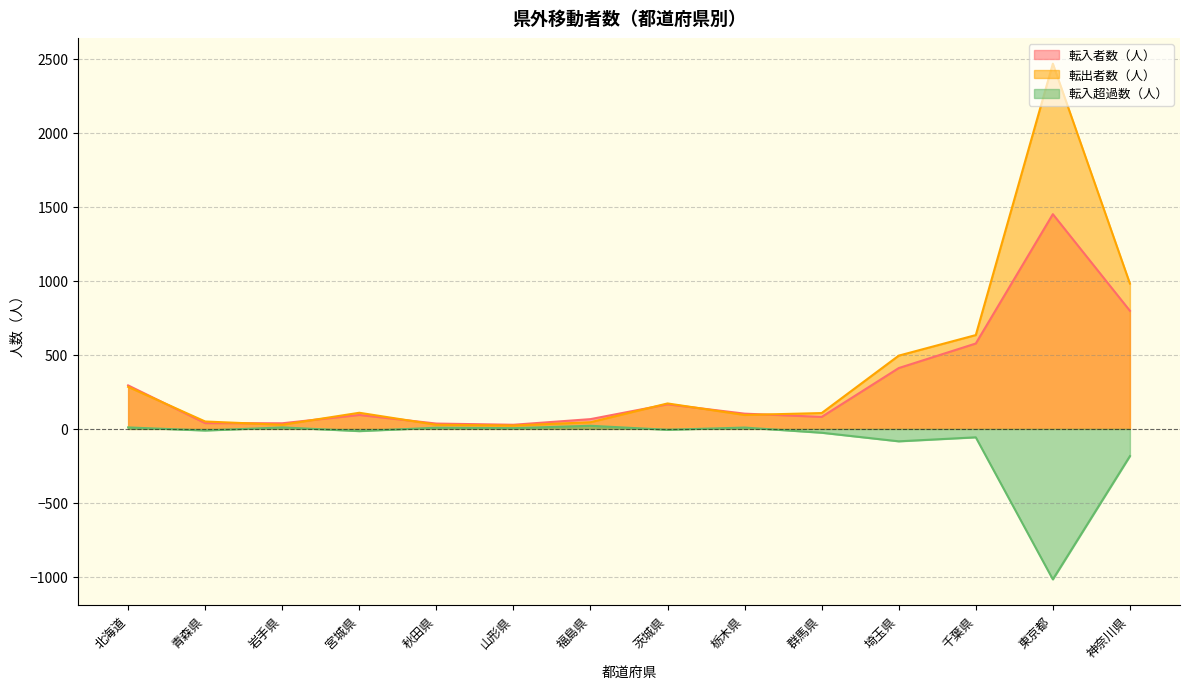

What is the greatest value displayed?

2468